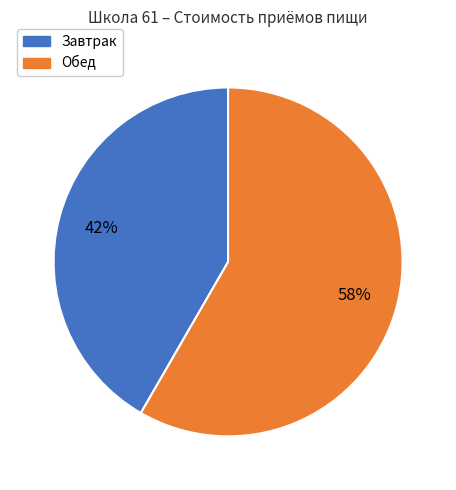

Which slice represents more than half of the pie?

Обед